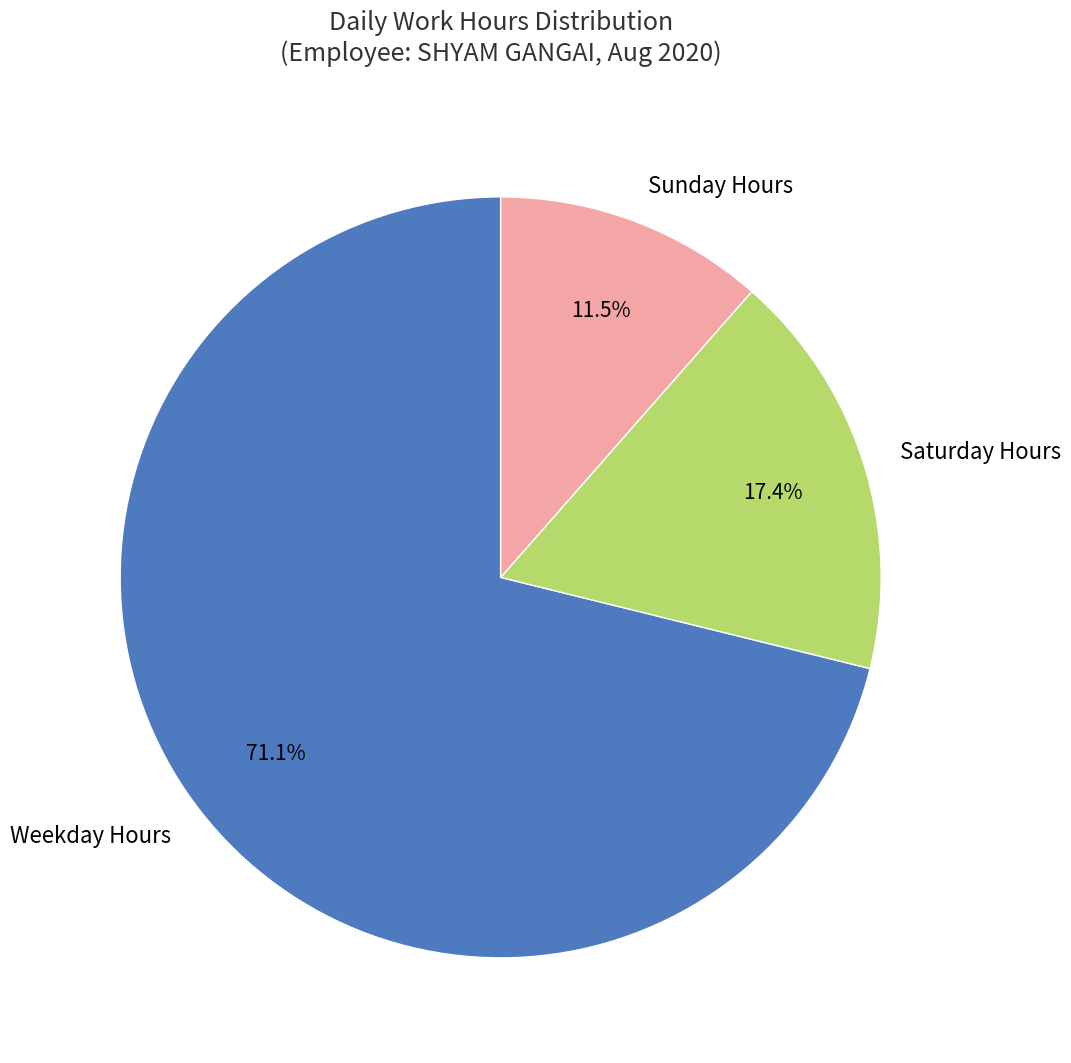

How many segments does this pie chart have?

3